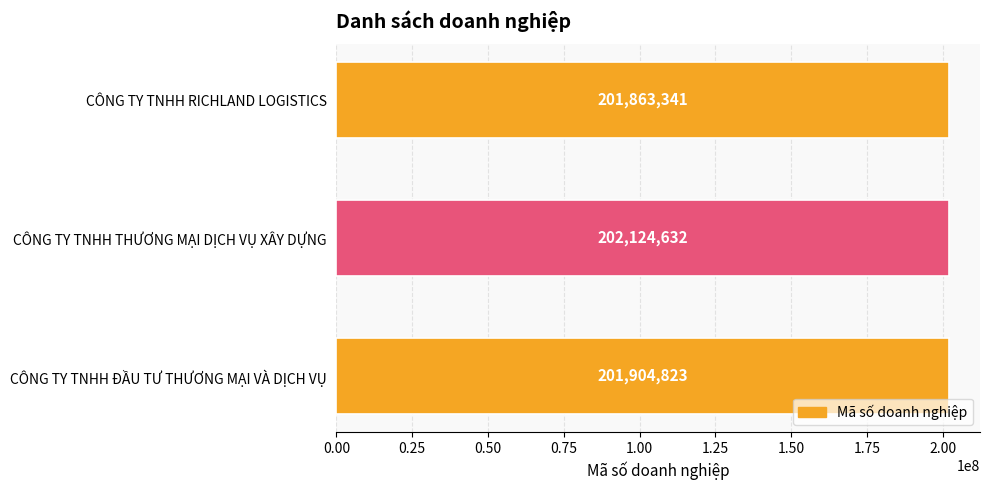

Rank the categories by value from highest to lowest.

CÔNG TY TNHH THƯƠNG MẠI DỊCH VỤ XÂY DỰNG, CÔNG TY TNHH ĐẦU TƯ THƯƠNG MẠI VÀ DỊCH VỤ, CÔNG TY TNHH RICHLAND LOGISTICS